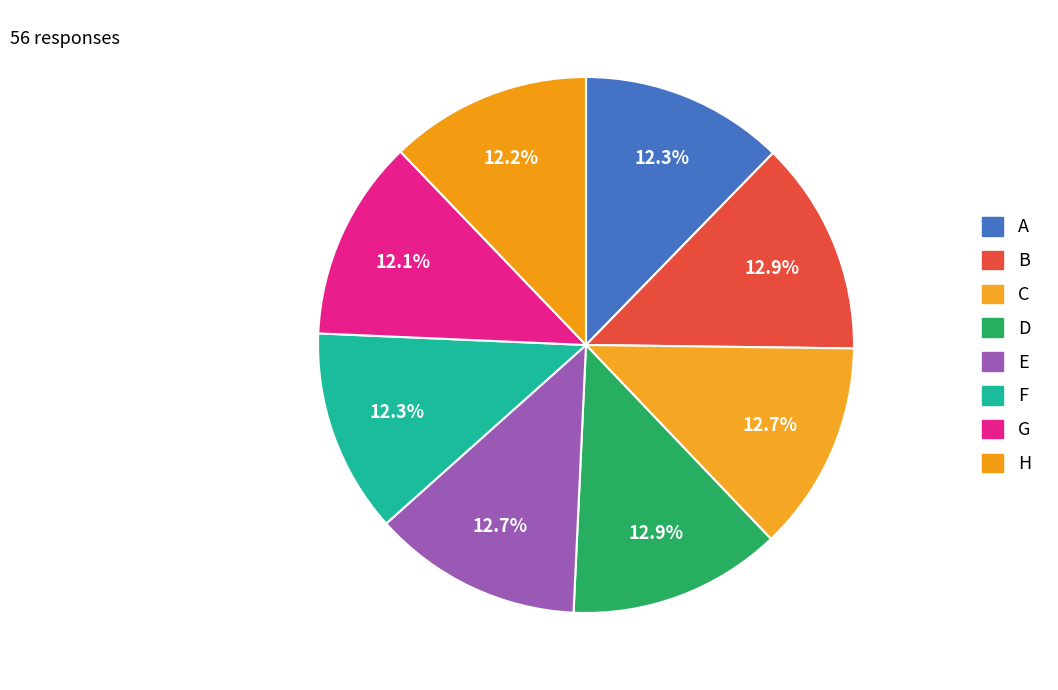

What percentage is NOT represented by G?

87.9%